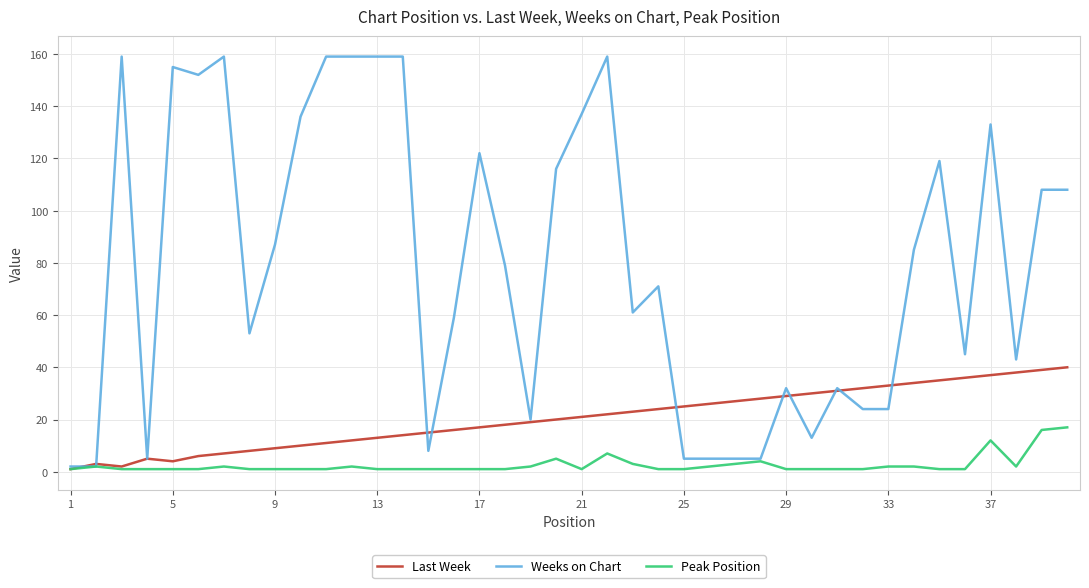

What is the maximum value shown in the chart?

159